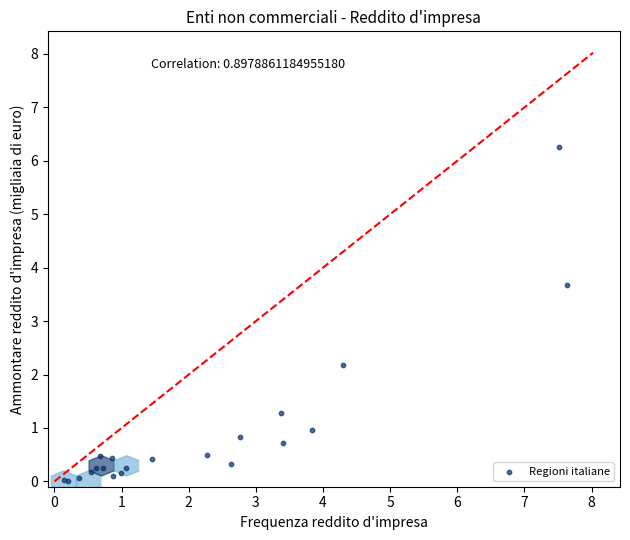

What Y value in the scatter plot is closest to 3?

3.7